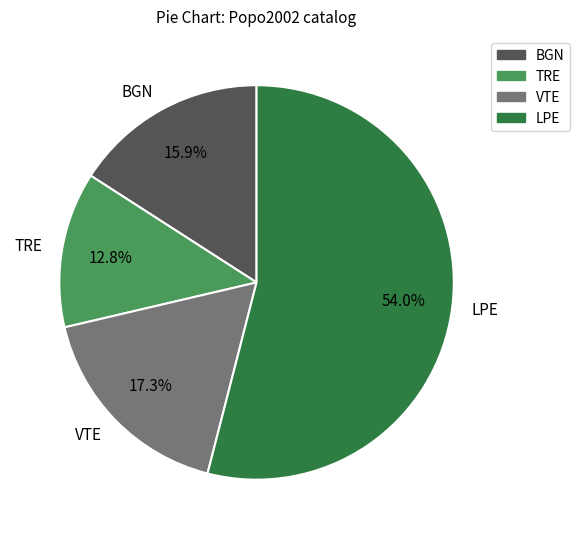

How much of the chart is everything except TRE?

87.2%